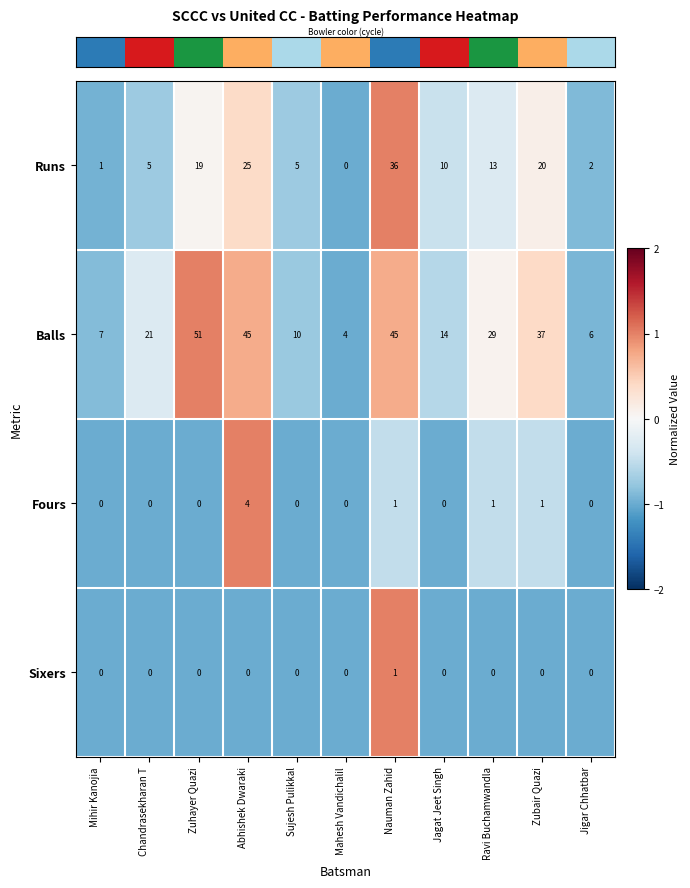

Is it true that Sixers equals 0 at Ravi Buchamwandla?

True